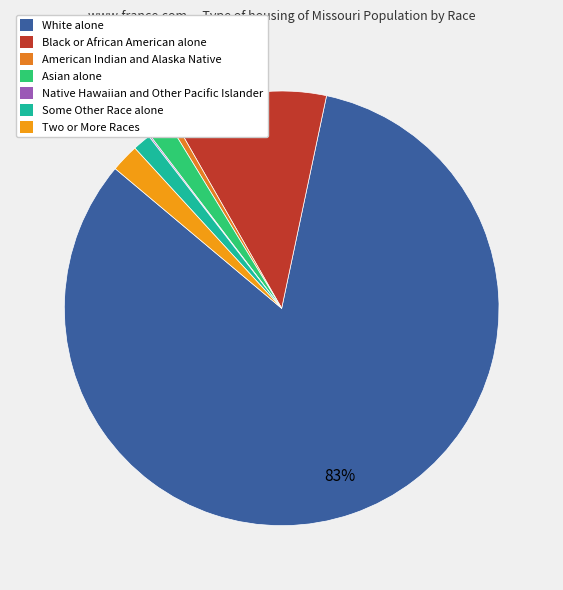

To the nearest percent, what is the difference between the largest and smallest slice percentages?

83%